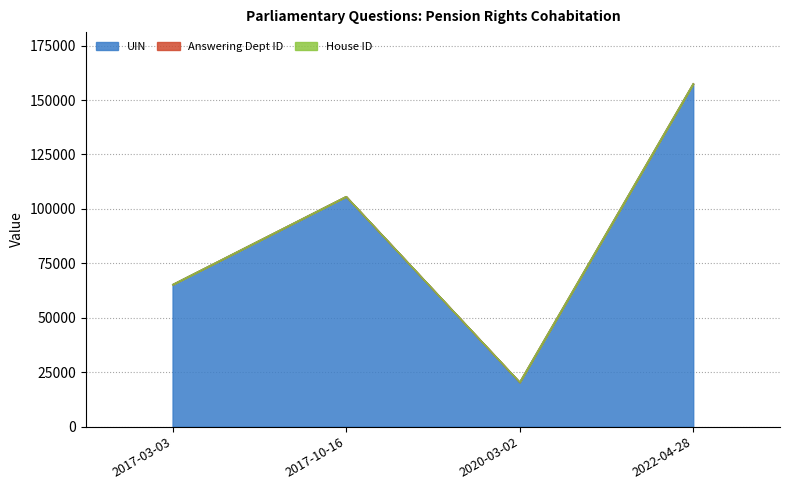

What is the sum of all Answering Dept ID values?

86